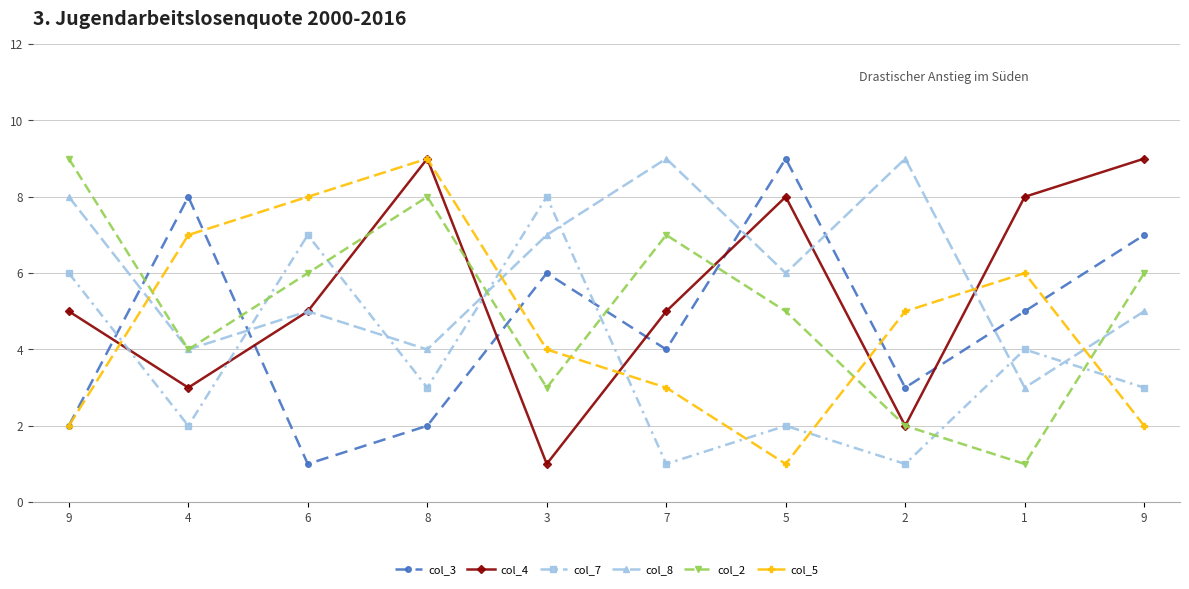

How many categories are shown in the chart?

10